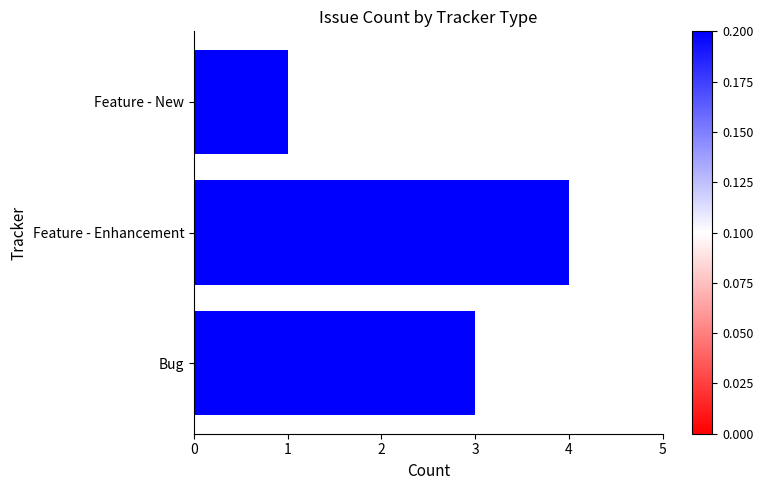

How many bars are there in total?

3